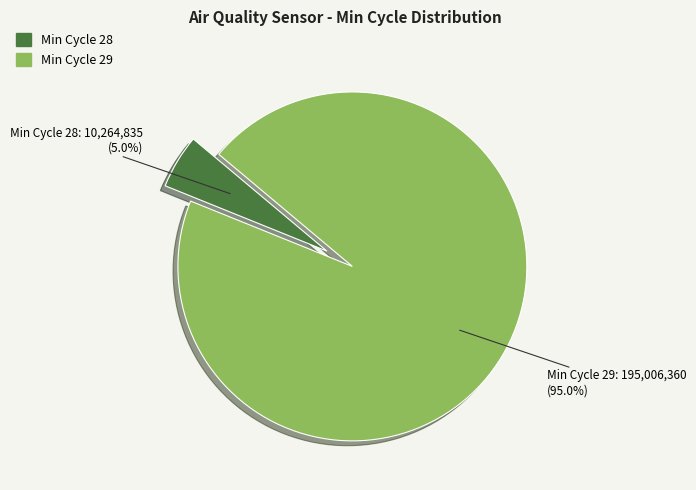

Rank the categories by value from highest to lowest.

Min Cycle 29, Min Cycle 28